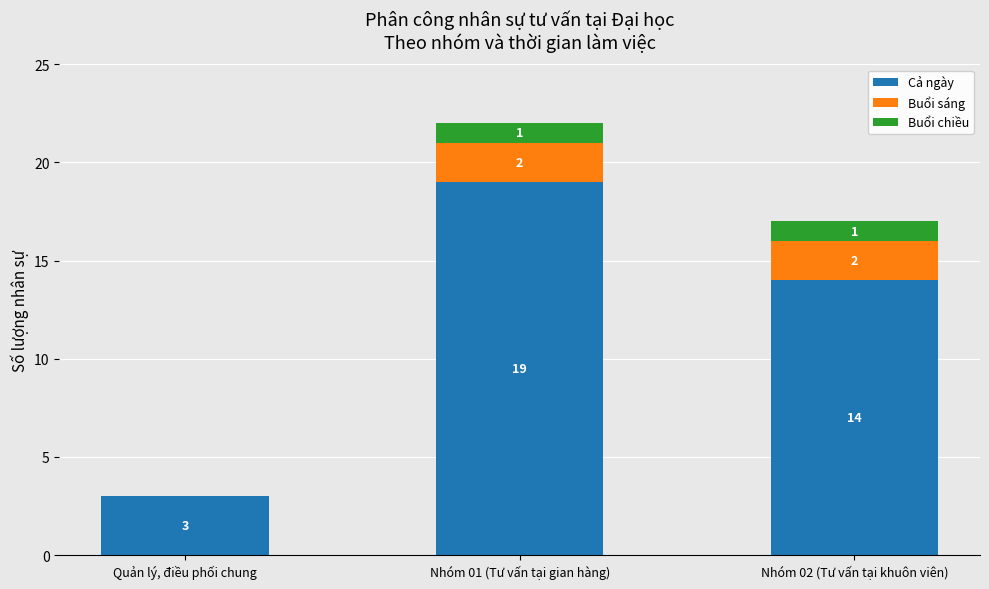

What value does the Cả ngày series have at Quản lý, điều phối chung?

3